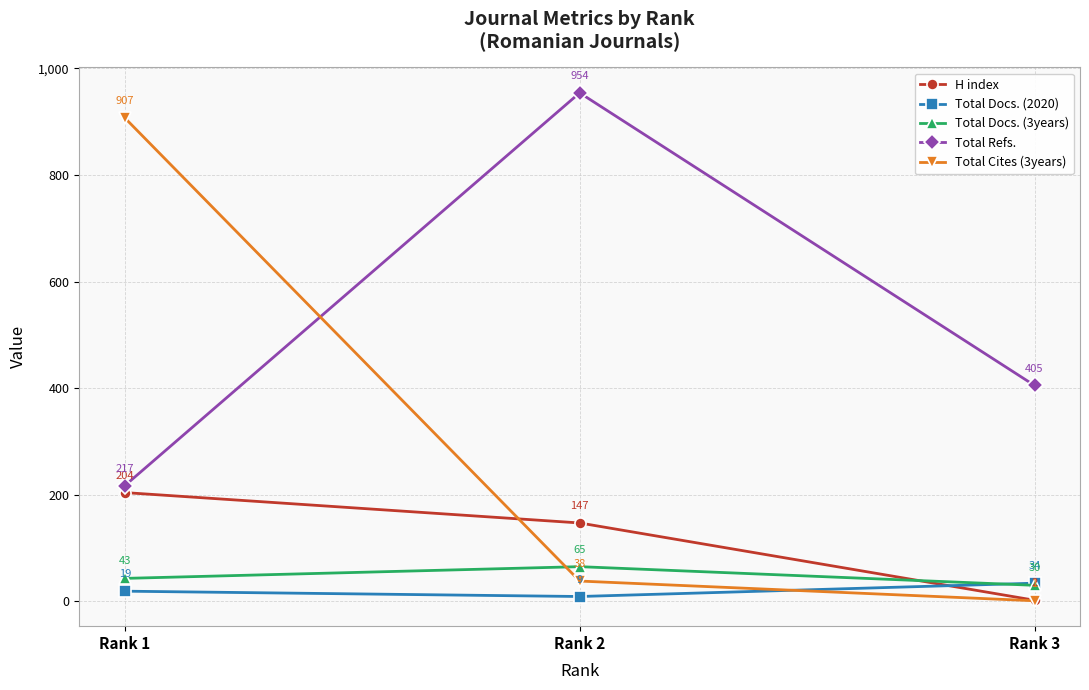

The value of Total Refs. at Rank 3 is 405. True or false?

True